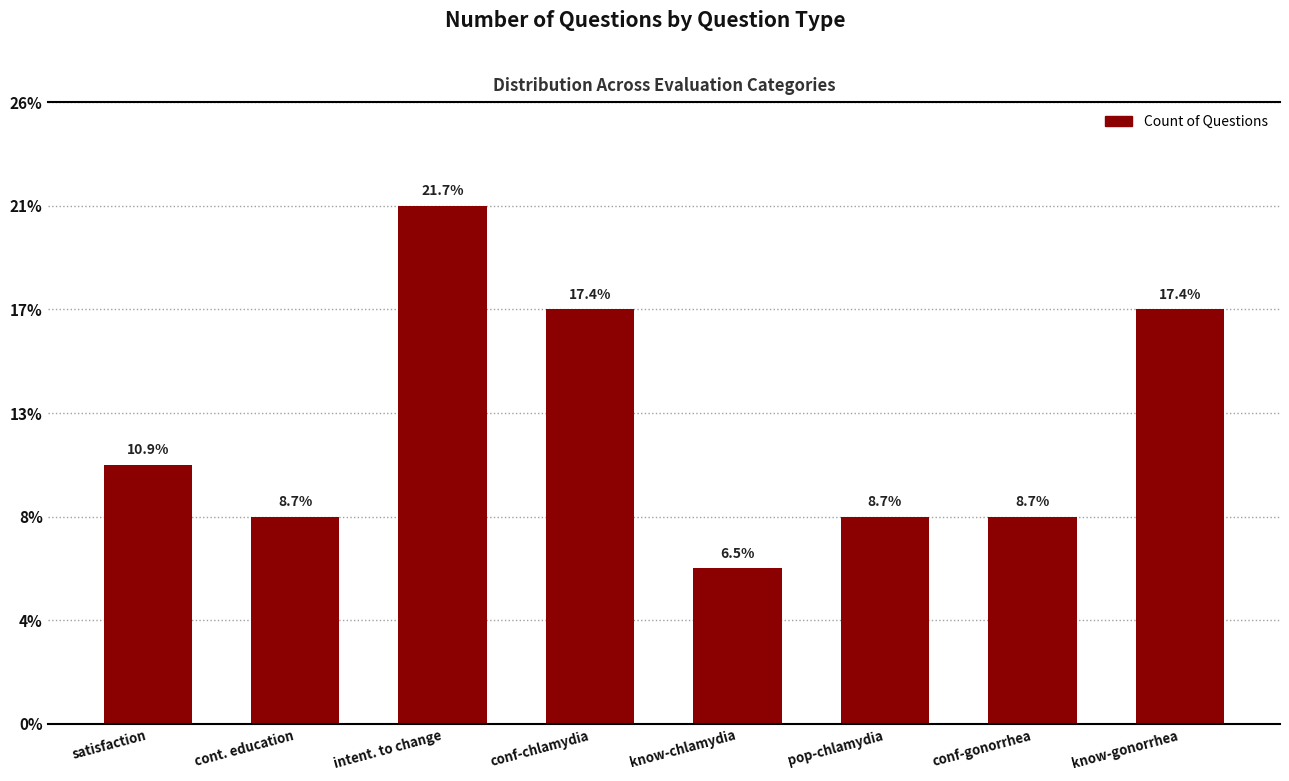

Which label corresponds to the largest value in the chart?

intent. to change